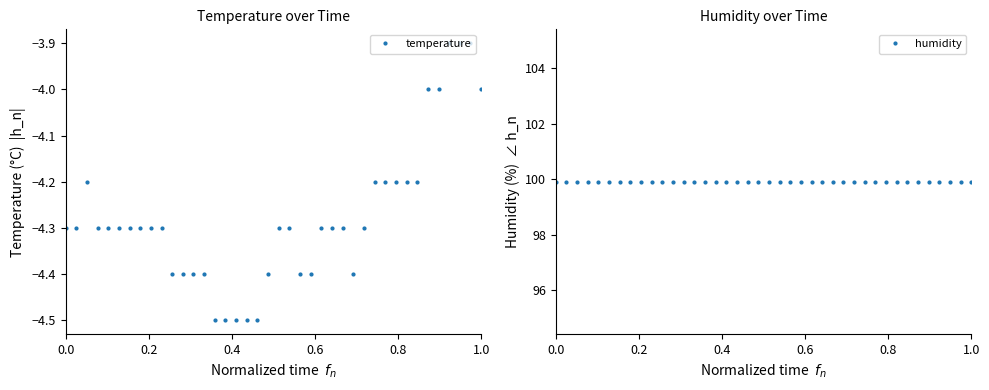

What is the minimum value for temperature?

-4.5